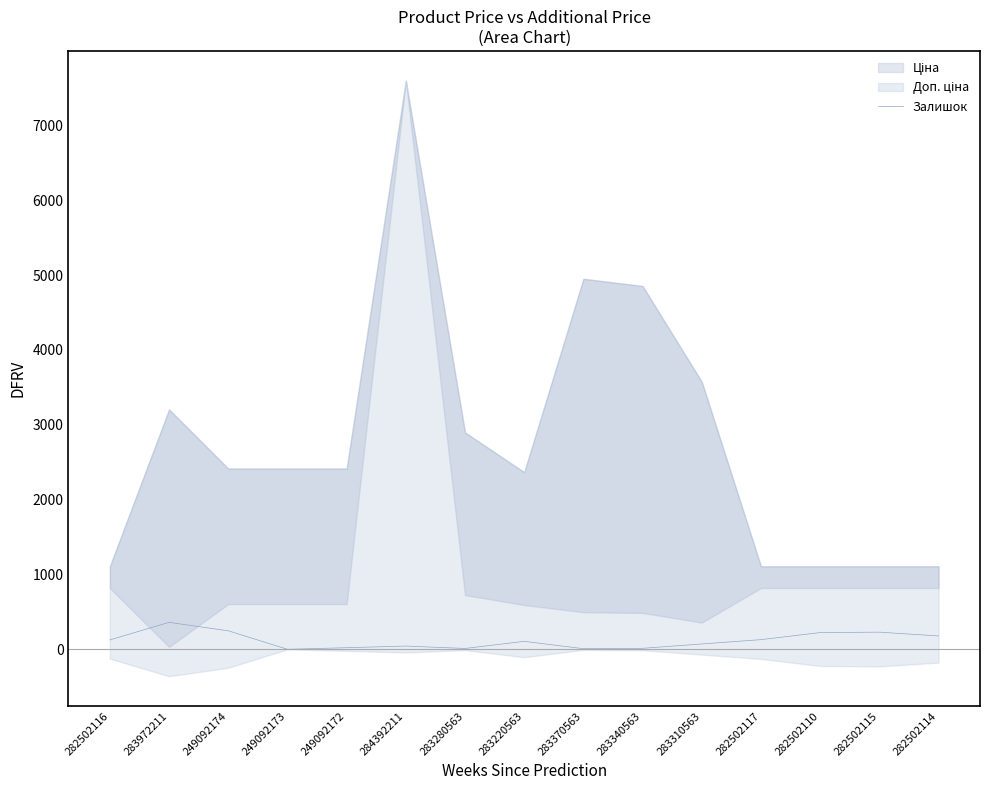

What is the difference between the second highest and second lowest values?

239